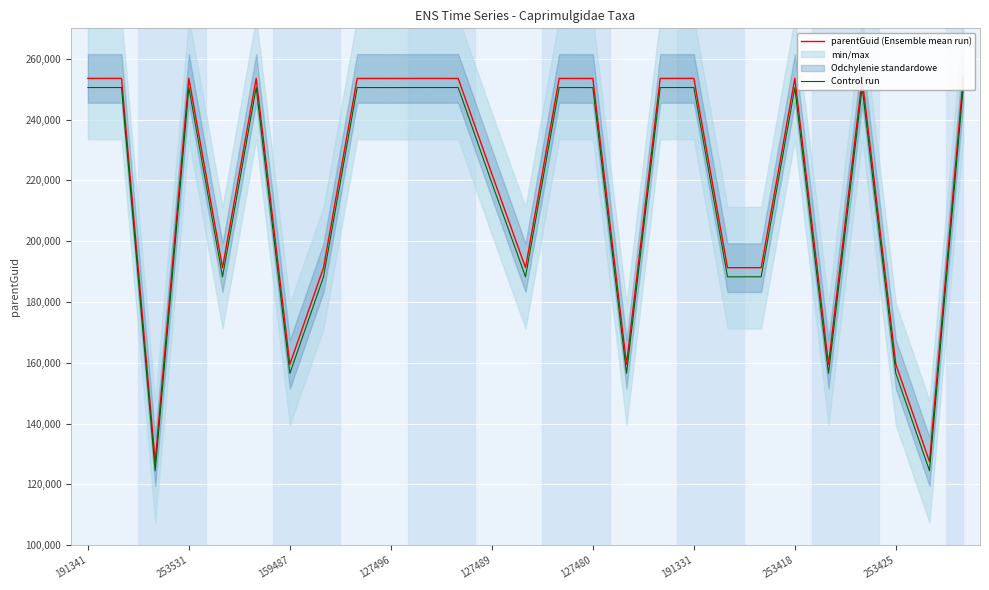

Which series has the largest total across all categories?

parentGuid (Ensemble mean run)